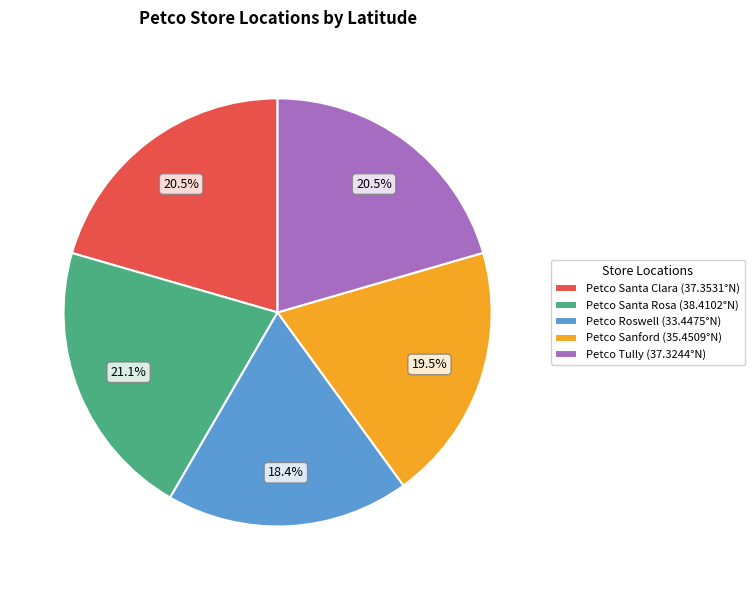

Does Petco Santa Clara account for over 50% of the chart?

No